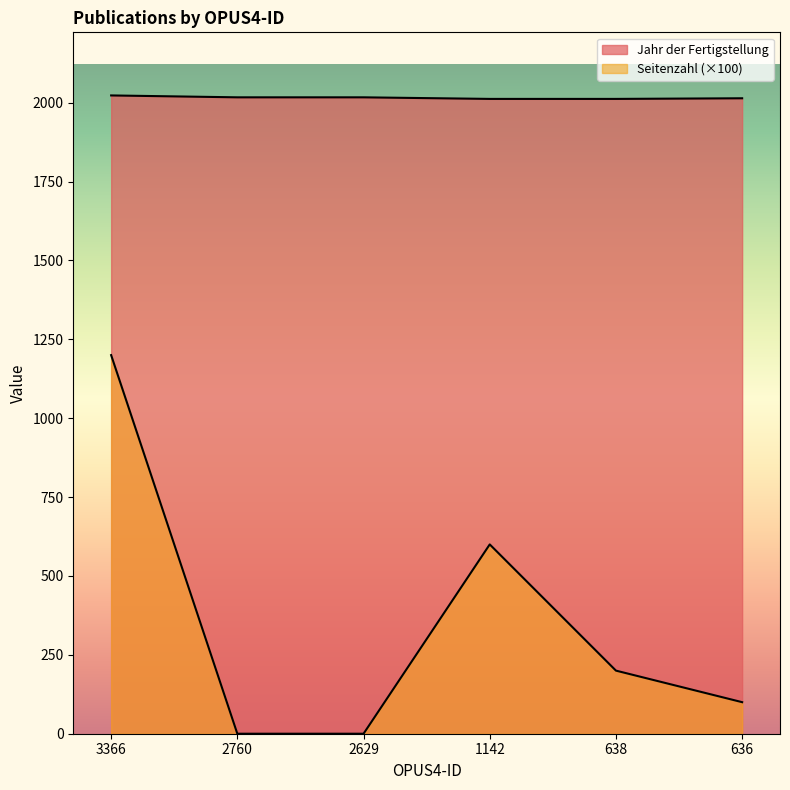

Does the chart have visible grid lines?

No